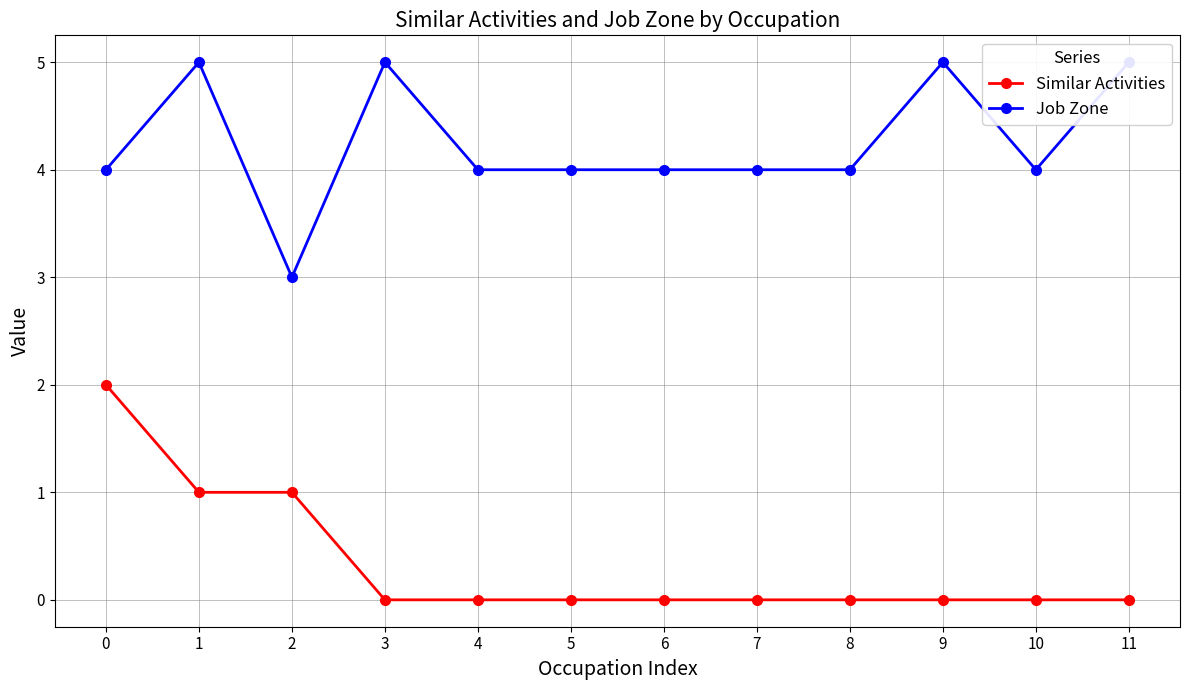

How many lines are shown in the chart?

2